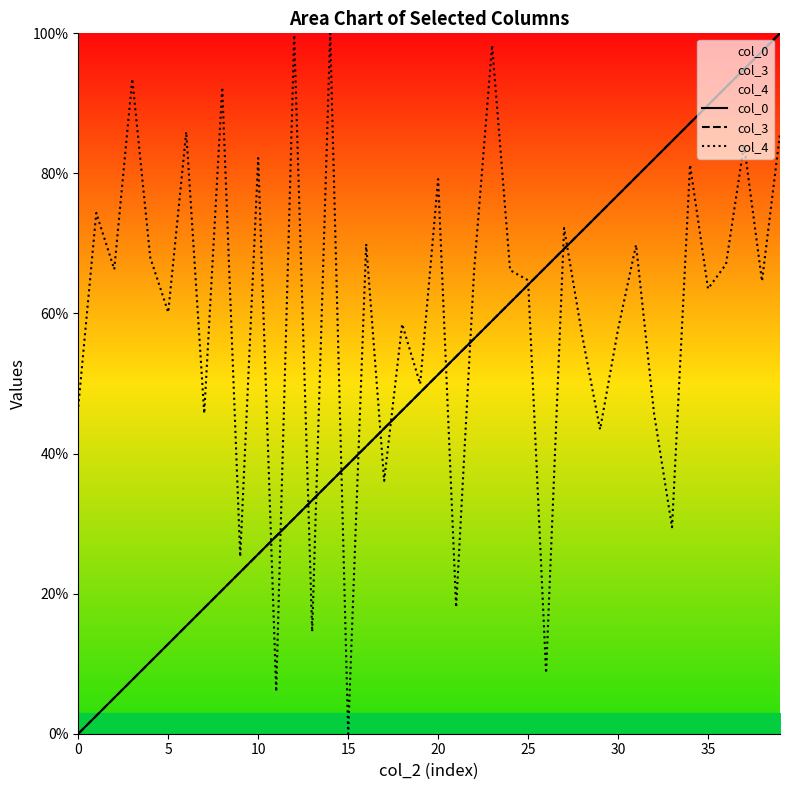

At which category does the chart reach its peak across all series?

39